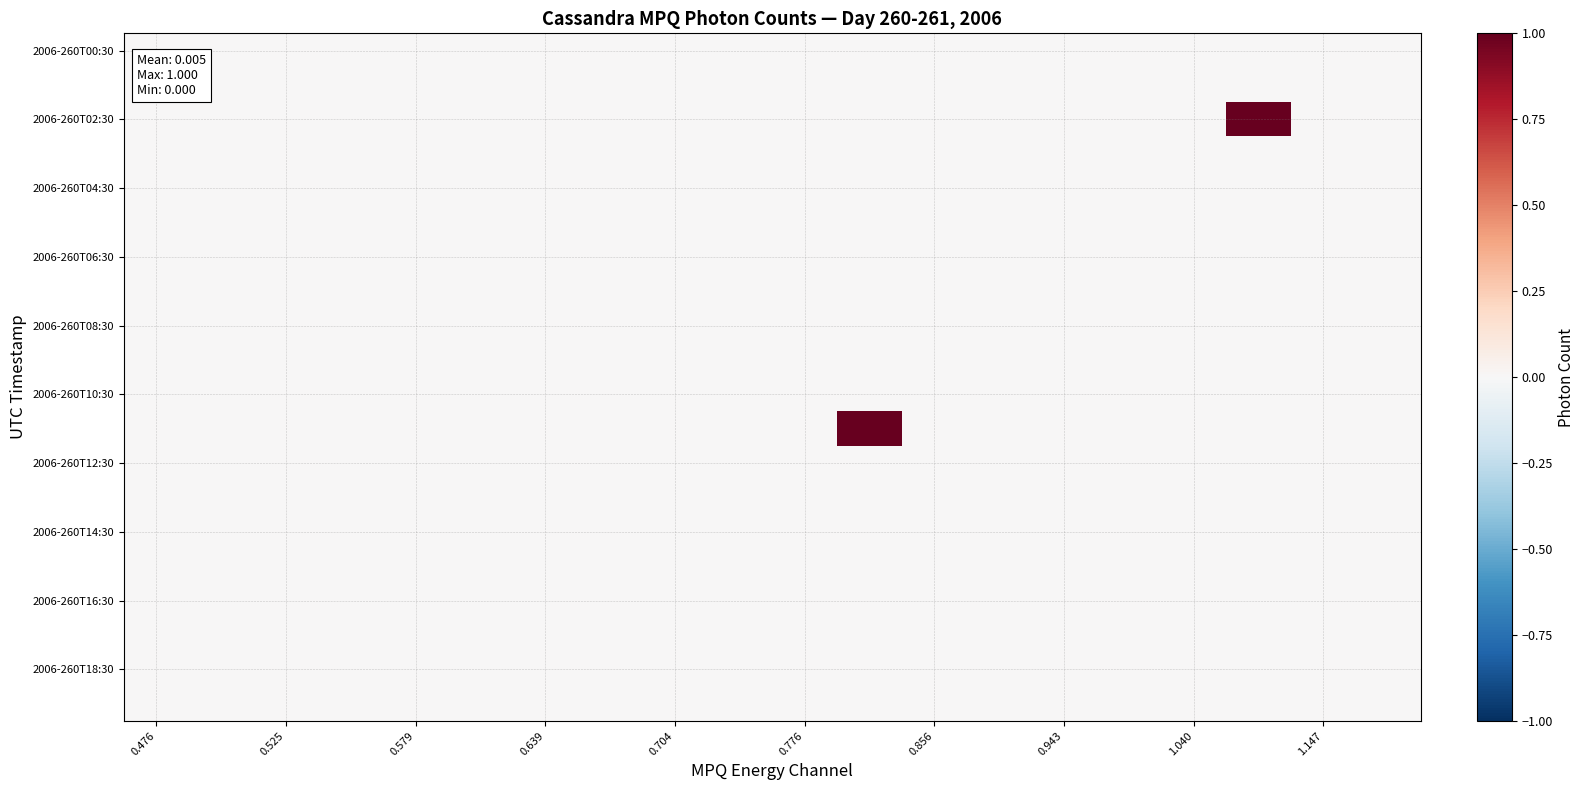

How many distinct data groups are displayed?

20